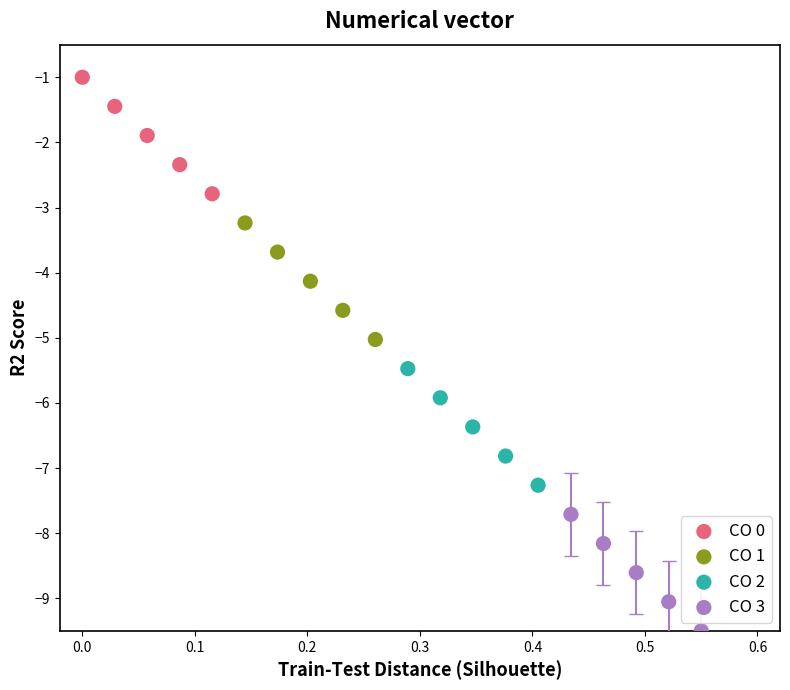

Which series contains the lowest Y value?

CO 3